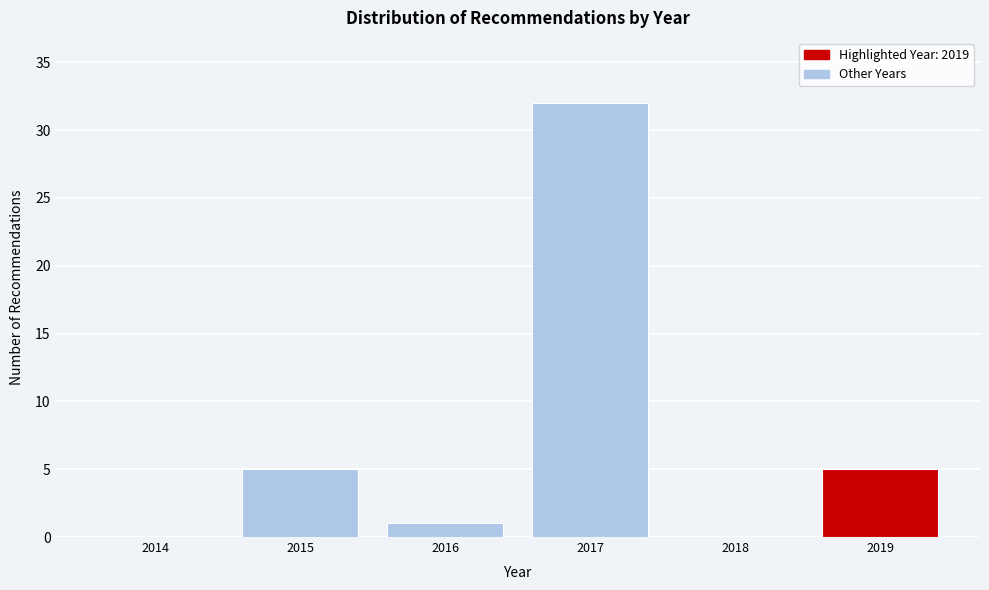

Reading left to right, extract all data points from this chart.

2014=0	2015=5	2016=1	2017=32	2018=0	2019=5